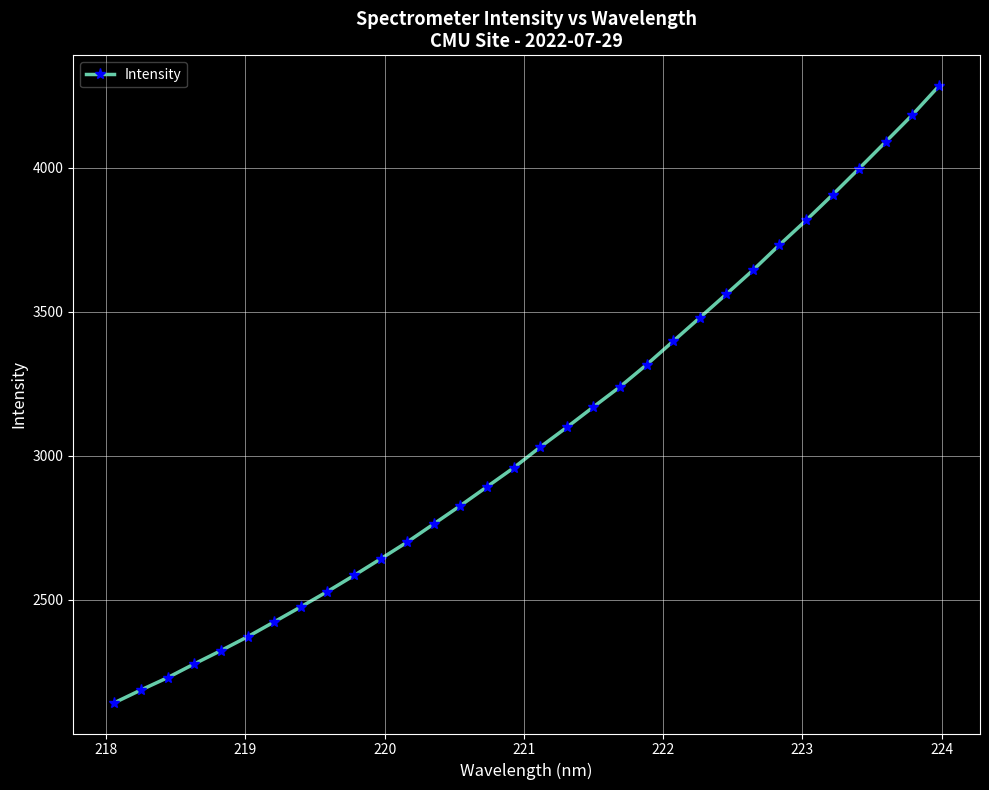

What is the greatest value displayed?

4283.1